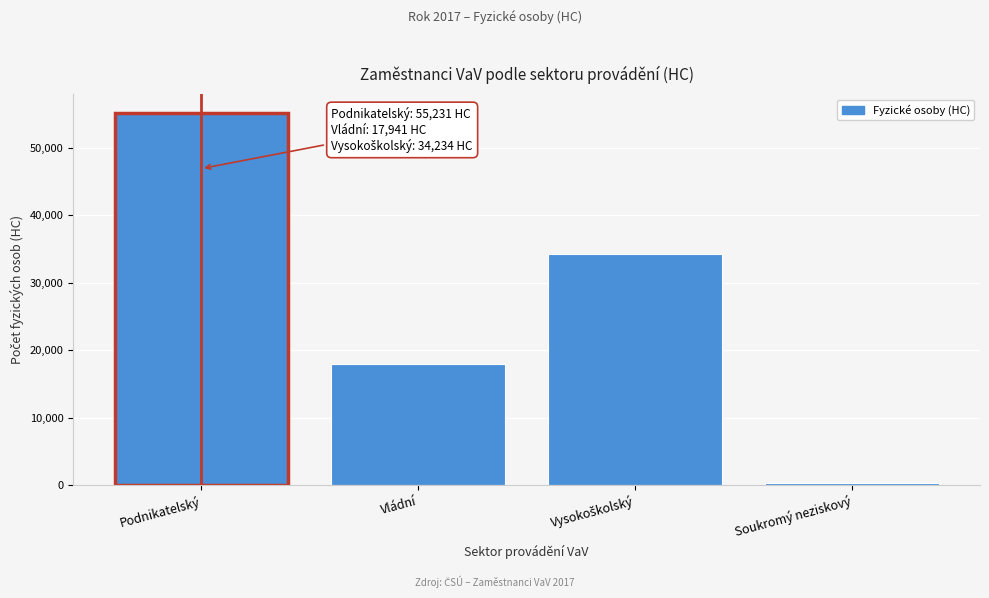

Reading left to right, list all the values displayed in this chart.

55231.5	17941.0	34234.0	326.8